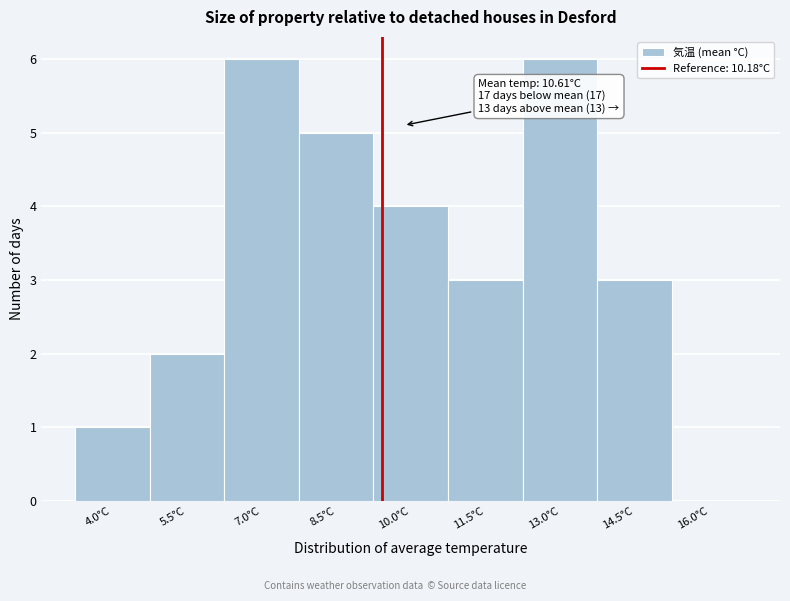

Reading left to right, transcribe all the data shown in this chart.

4.0°C=1	5.5°C=2	7.0°C=6	8.5°C=5	10.0°C=4	11.5°C=3	13.0°C=6	14.5°C=3	16.0°C=0